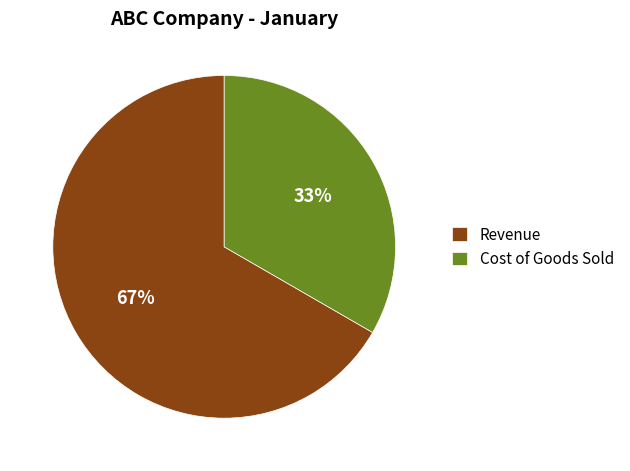

To the nearest percent, what is the combined percentage of Cost of Goods Sold and Revenue?

100%